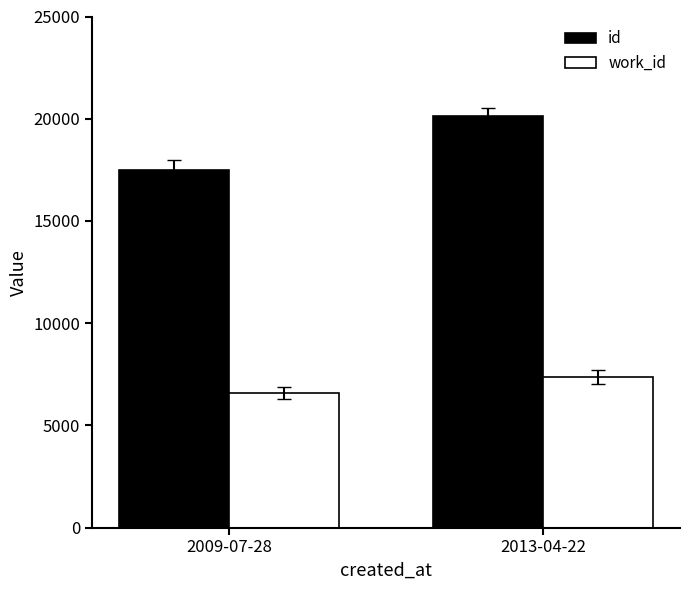

List the labels in order of work_id value, largest first.

2013-04-22, 2009-07-28